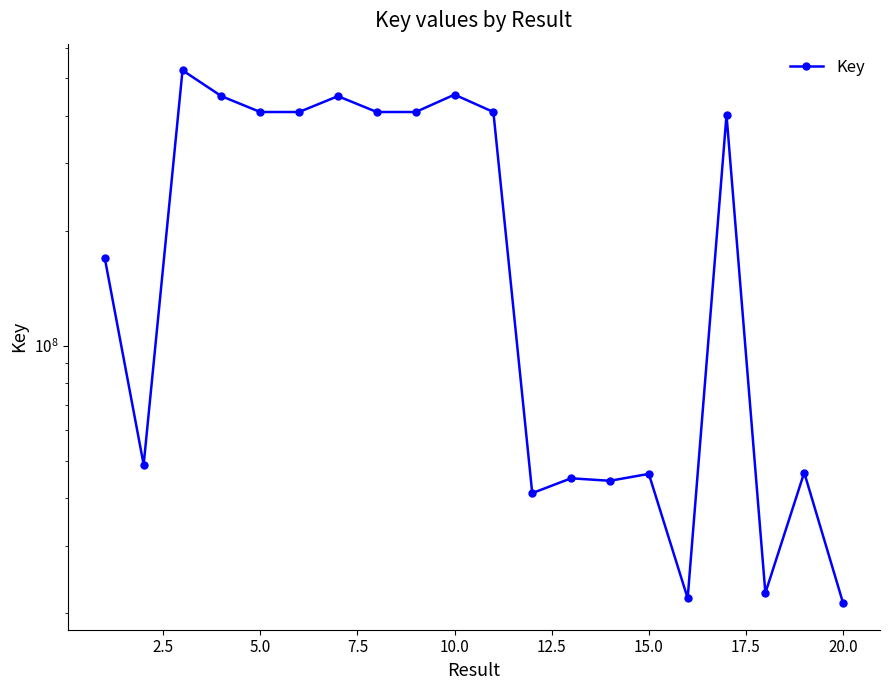

Reading right to left, list all the values displayed in this chart.

21208345	46553227	22539328	401374459	21837632	46188766	44305556	44976868	41129511	408607933	453706727	408603306	408604456	449569761	408605799	408606717	449565180	525291448	48830053	169283408